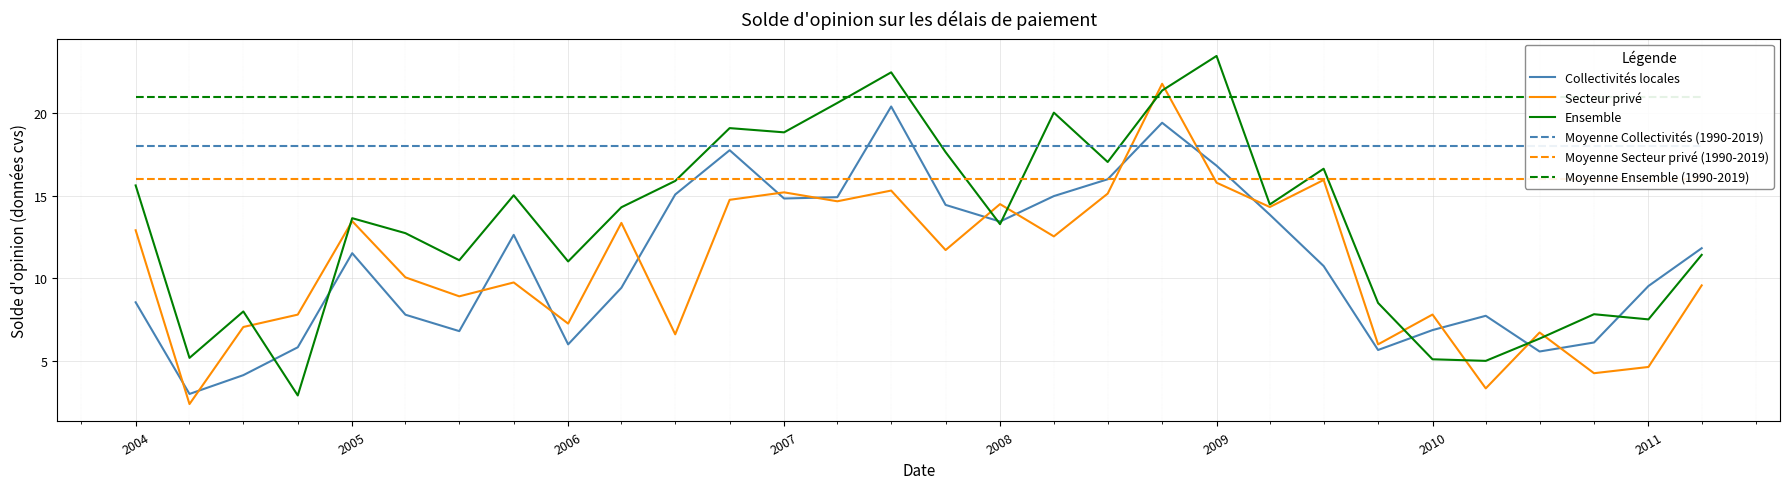

What value does the Ensemble series have at 2006?

11.0